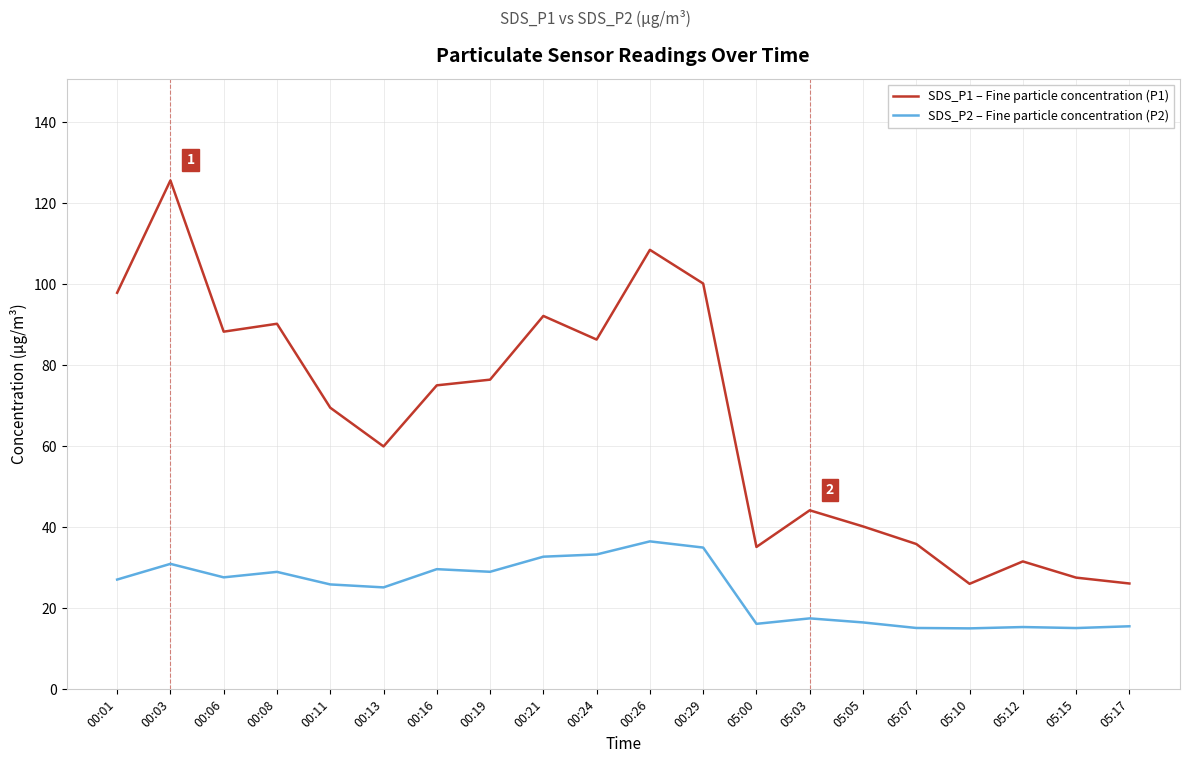

Which series has the largest total across all categories?

SDS_P1 – Fine particle concentration (P1)